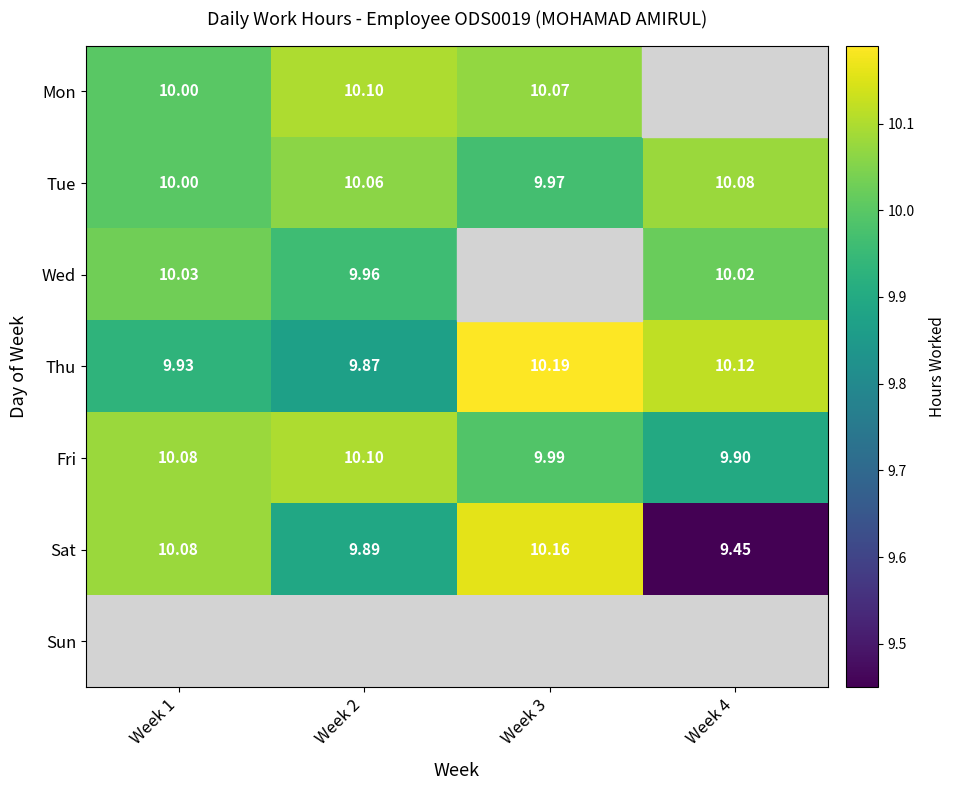

Which category has the highest value in the Sat series?

Week 3